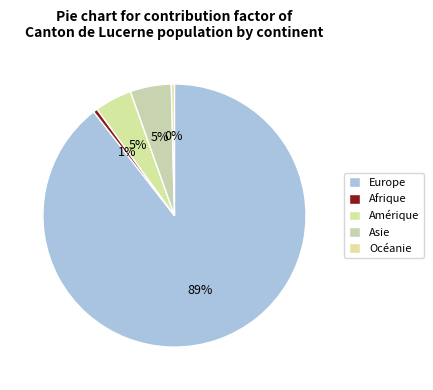

What is the largest slice in the pie chart?

Europe